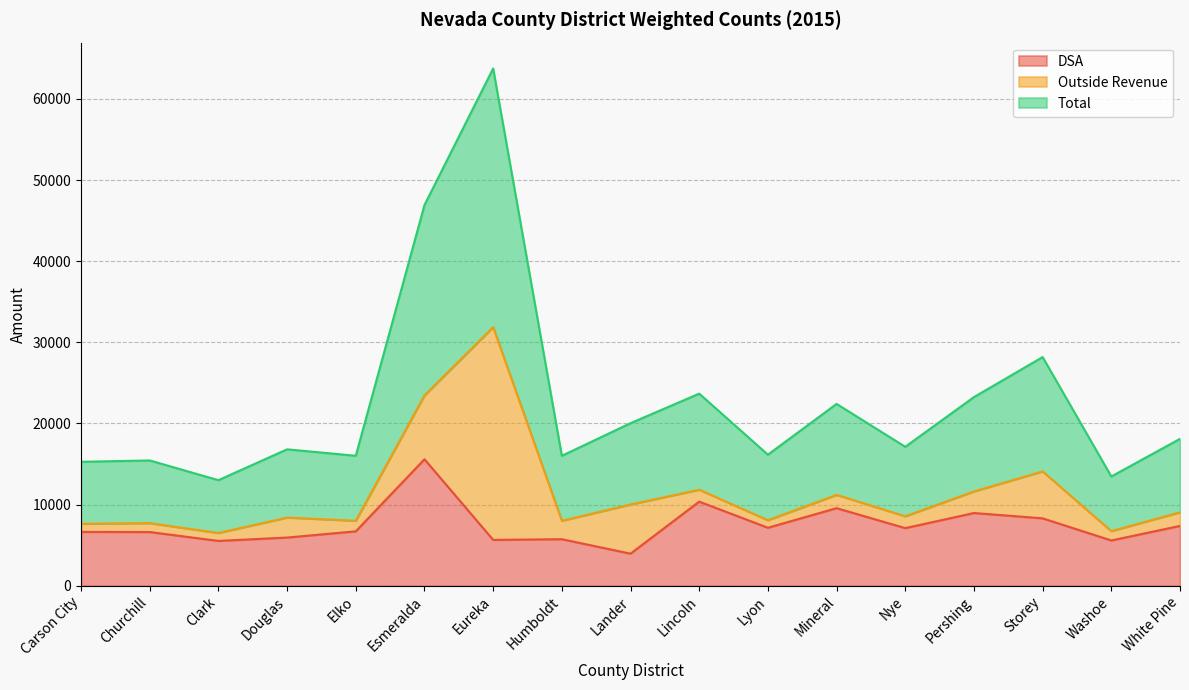

What is the sum of the DSA values at Lander and Nye?

11059